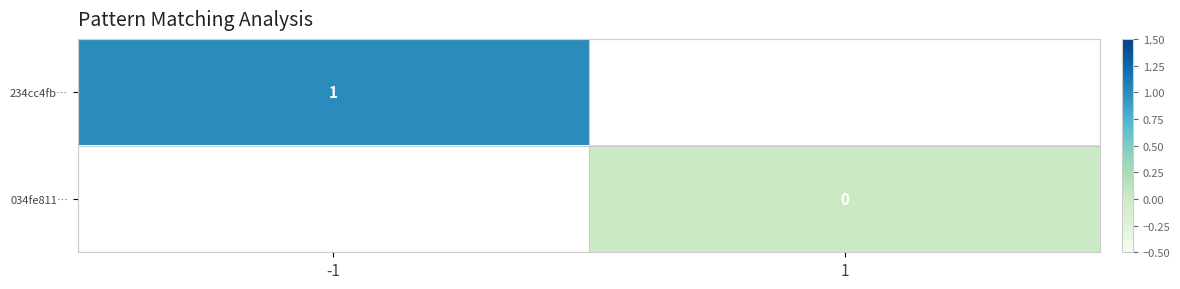

Is the value of 034fe811… at 1 greater than the value of 234cc4fb… at -1?

No